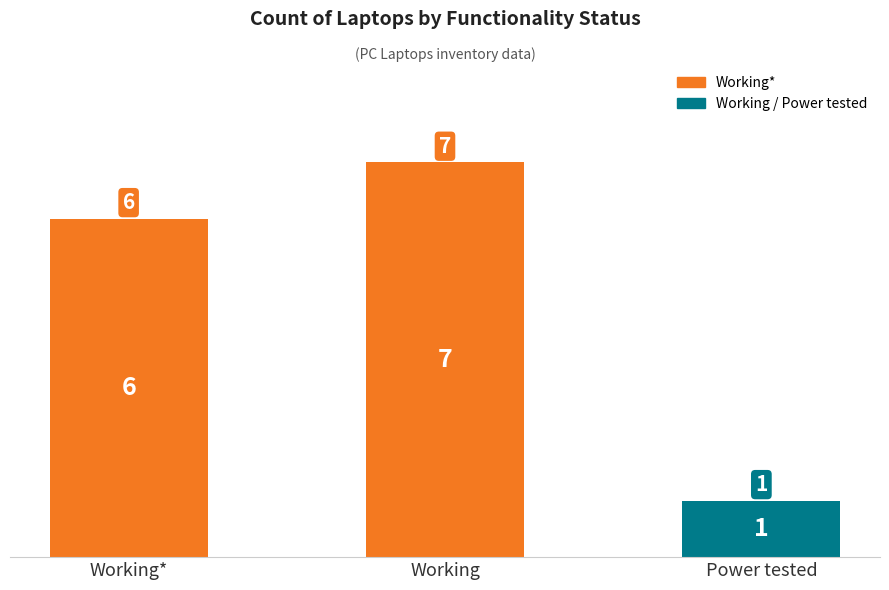

What is the value of the 3rd bar from the left?

1